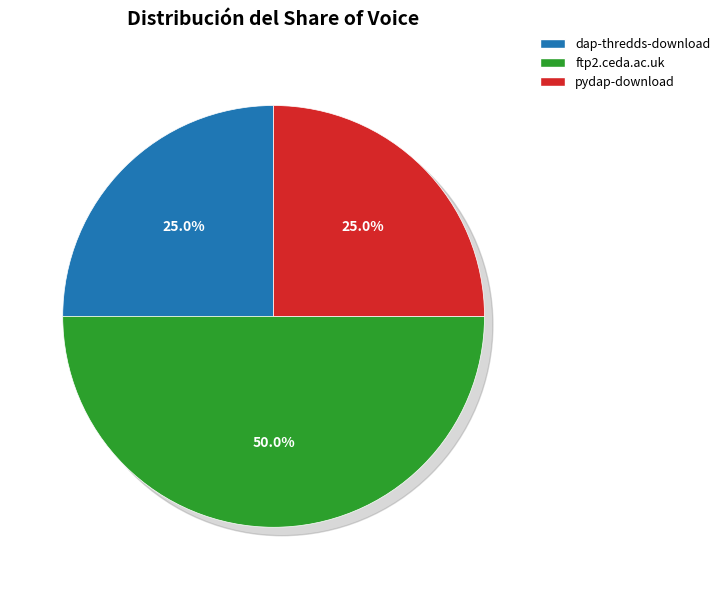

How many slices are in this pie chart?

3